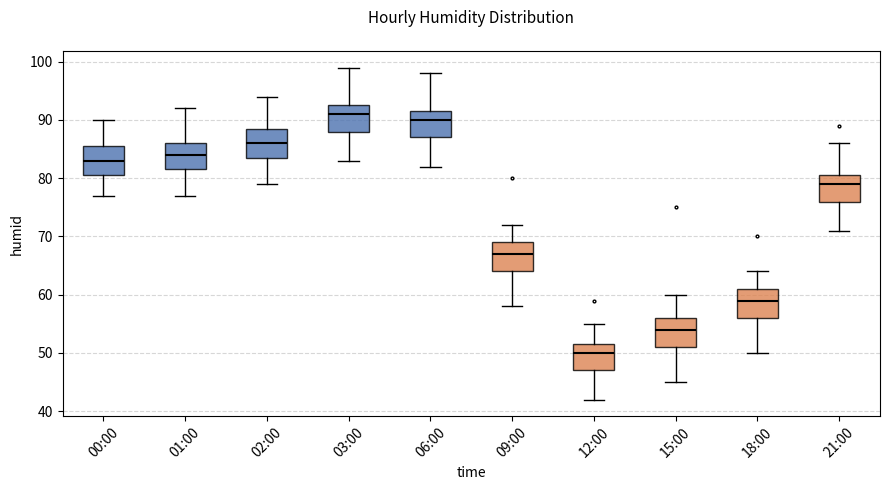

Where does the lower whisker of the box for 03:00 end on the y-axis? The values are not printed on the chart, so give them approximately, as read against the axis.

83